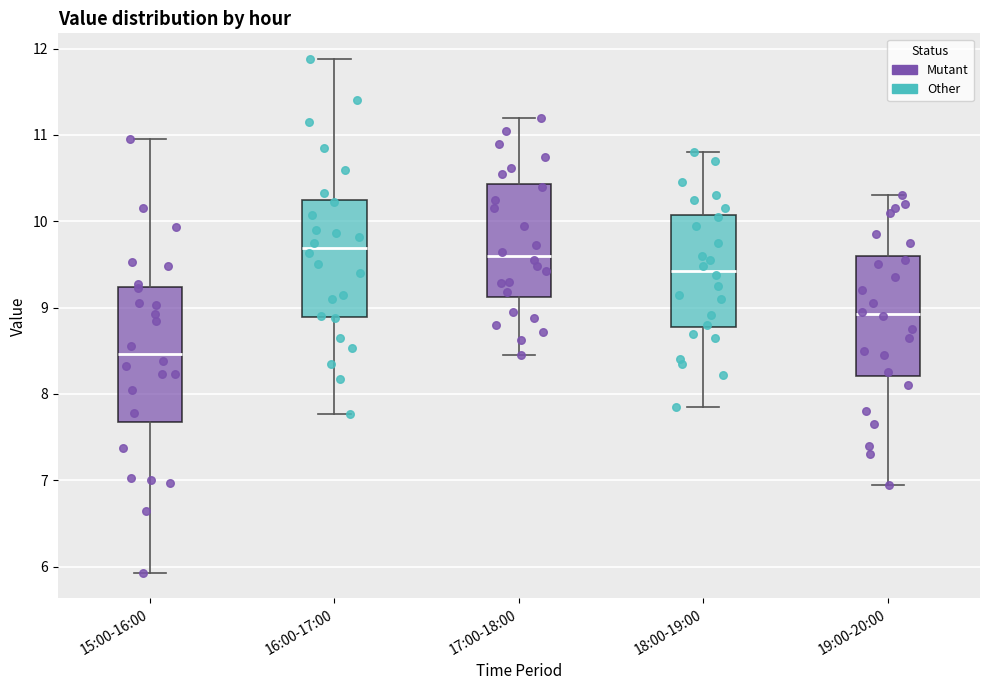

Which box's median line is the lowest?

15:00-16:00